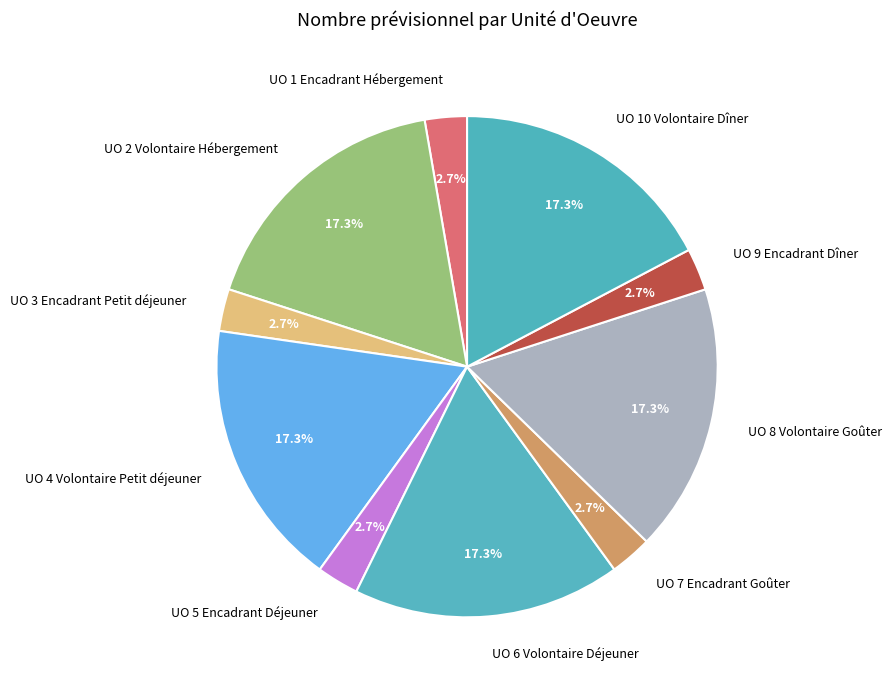

Do UO 1 Encadrant Hébergement and UO 9 Encadrant Dîner together represent more than half of the pie?

No